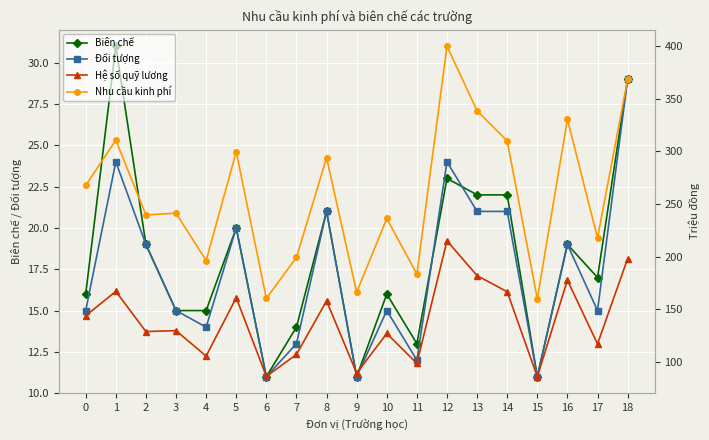

What is the value of the Biên chế point at the 11th from the left?

16